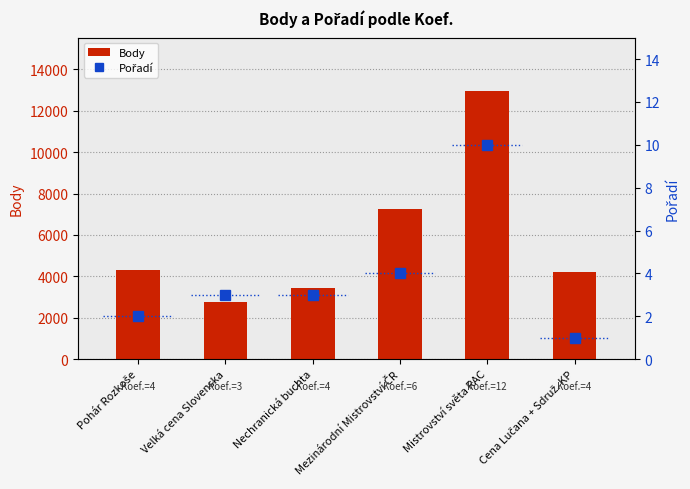

Between Pohár Rozkoše and Cena Lučana + Sdruž. KP, which is larger?

Pohár Rozkoše